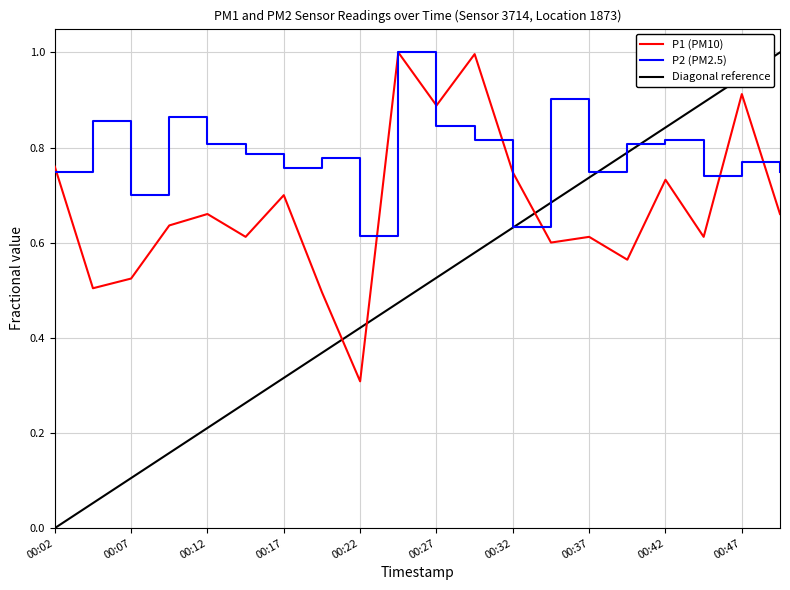

What is the difference between the maximum and minimum values in the P1 series?

0.7